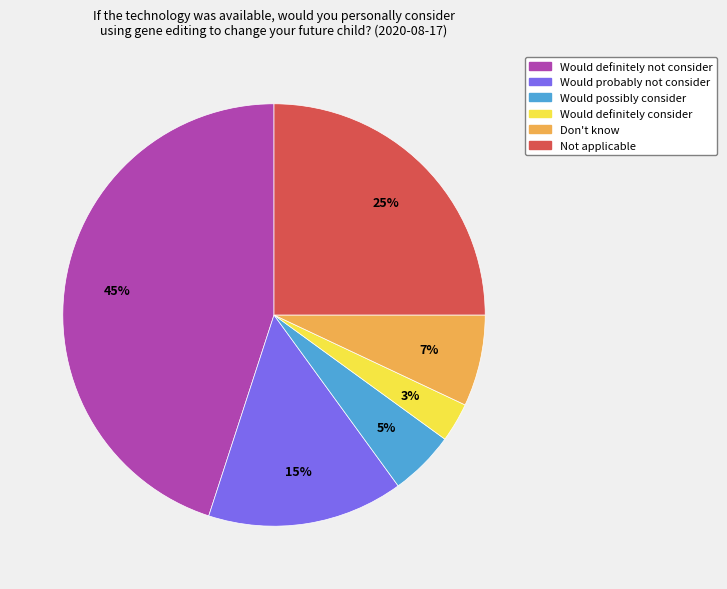

How many slices are in this pie chart?

6